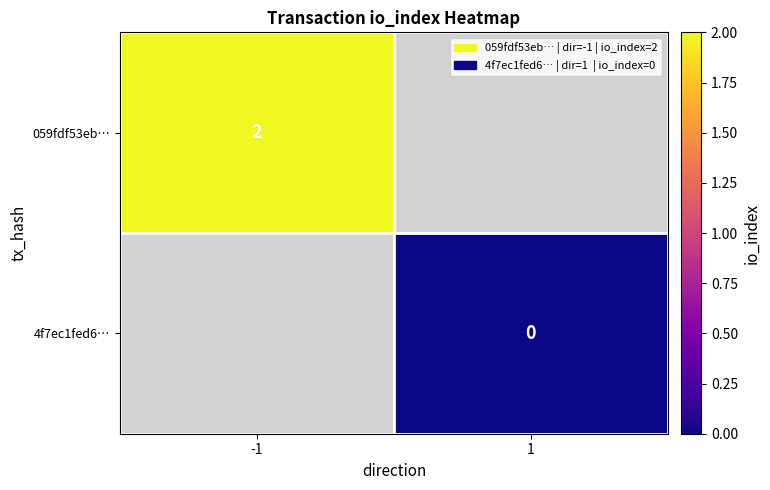

Which has a higher value, 1 or -1?

-1